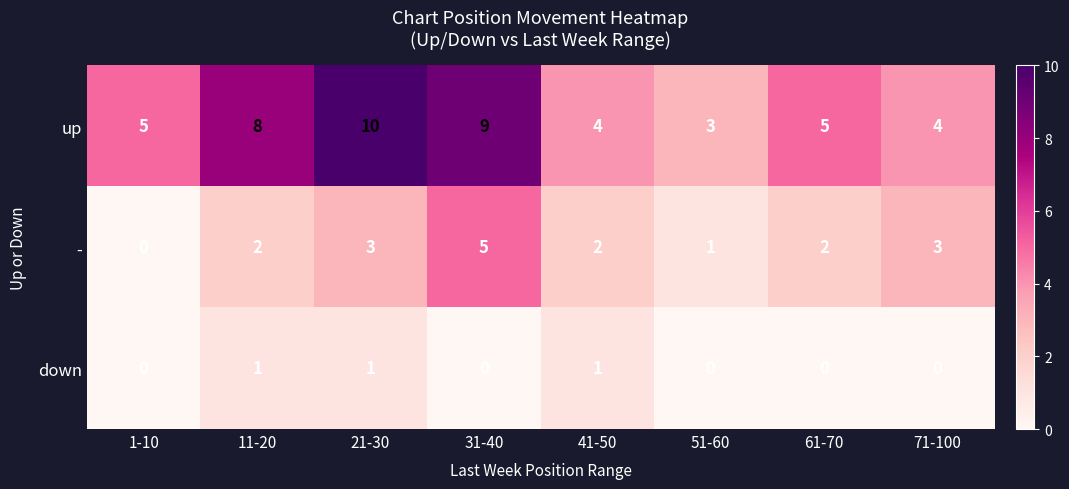

What is the total value across all series at 51-60?

4